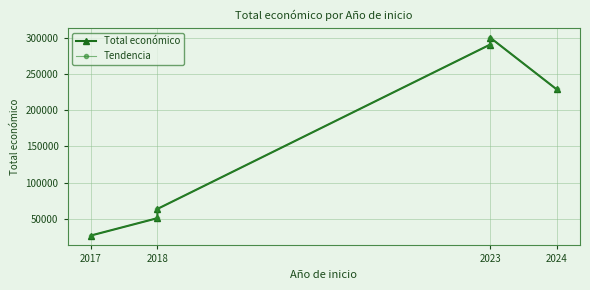

What are all the series names shown in the legend?

Total económico, Tendencia